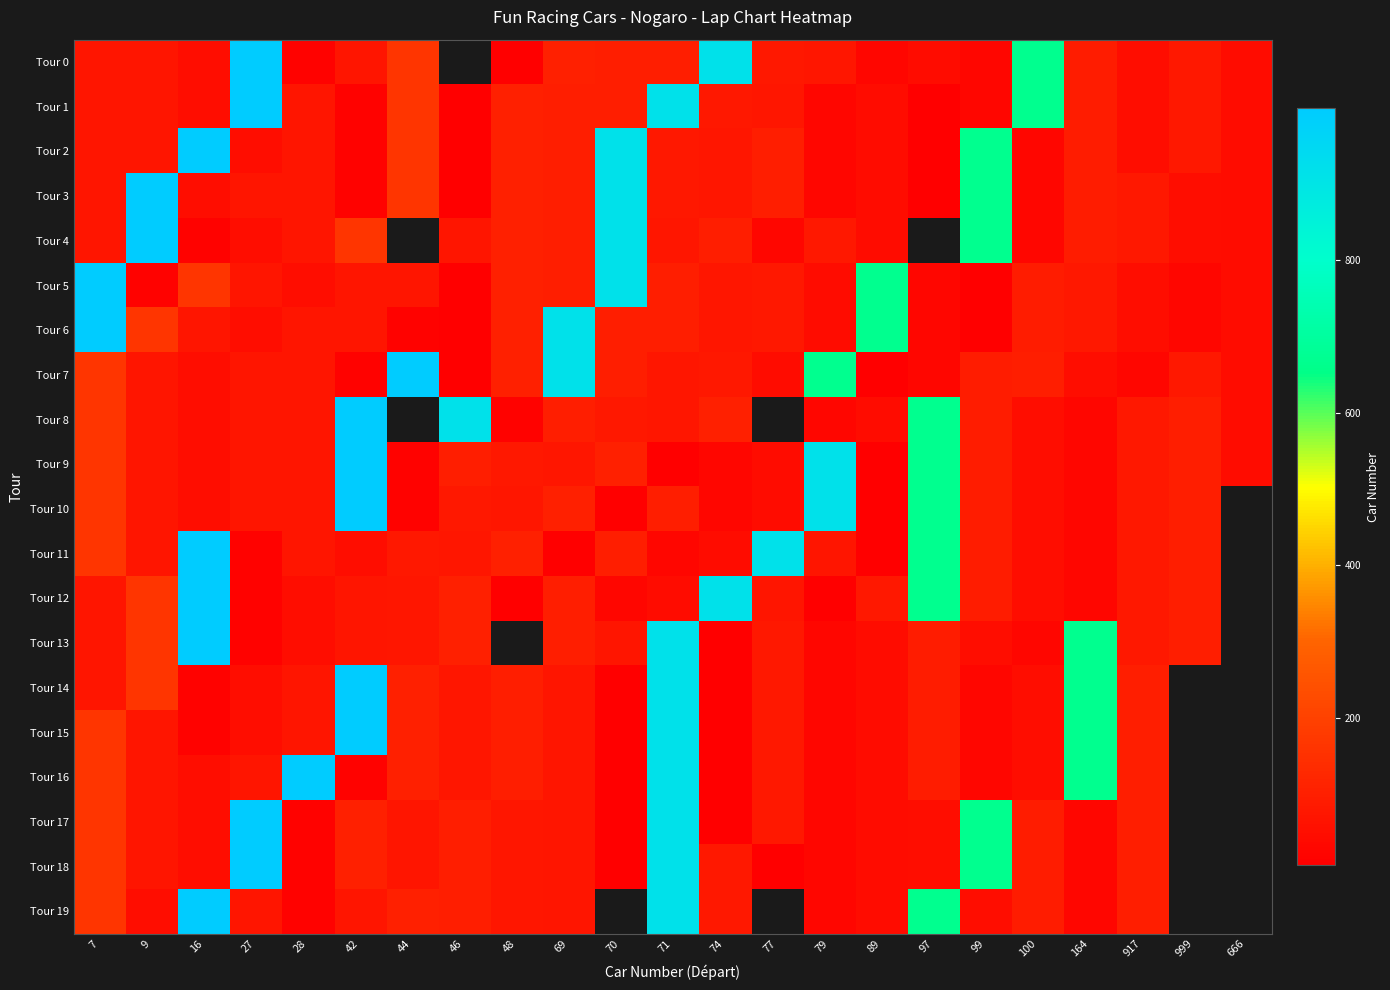

How many data points does each series have?

23